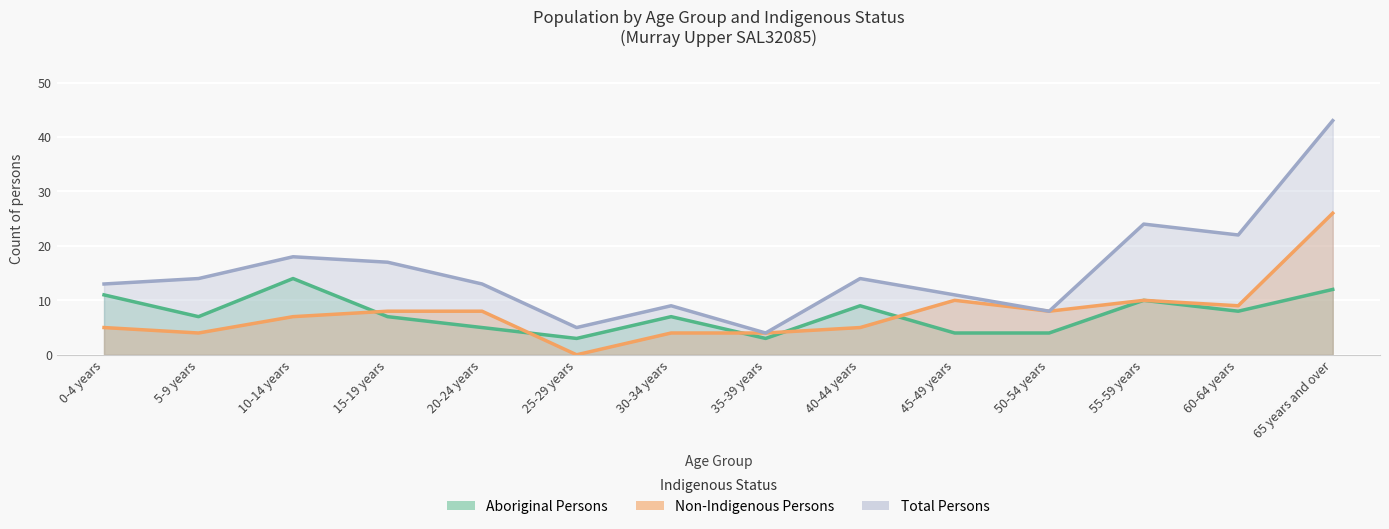

Between which two adjacent categories do Aboriginal Persons and Non-Indigenous Persons first intersect?

10-14 years and 15-19 years